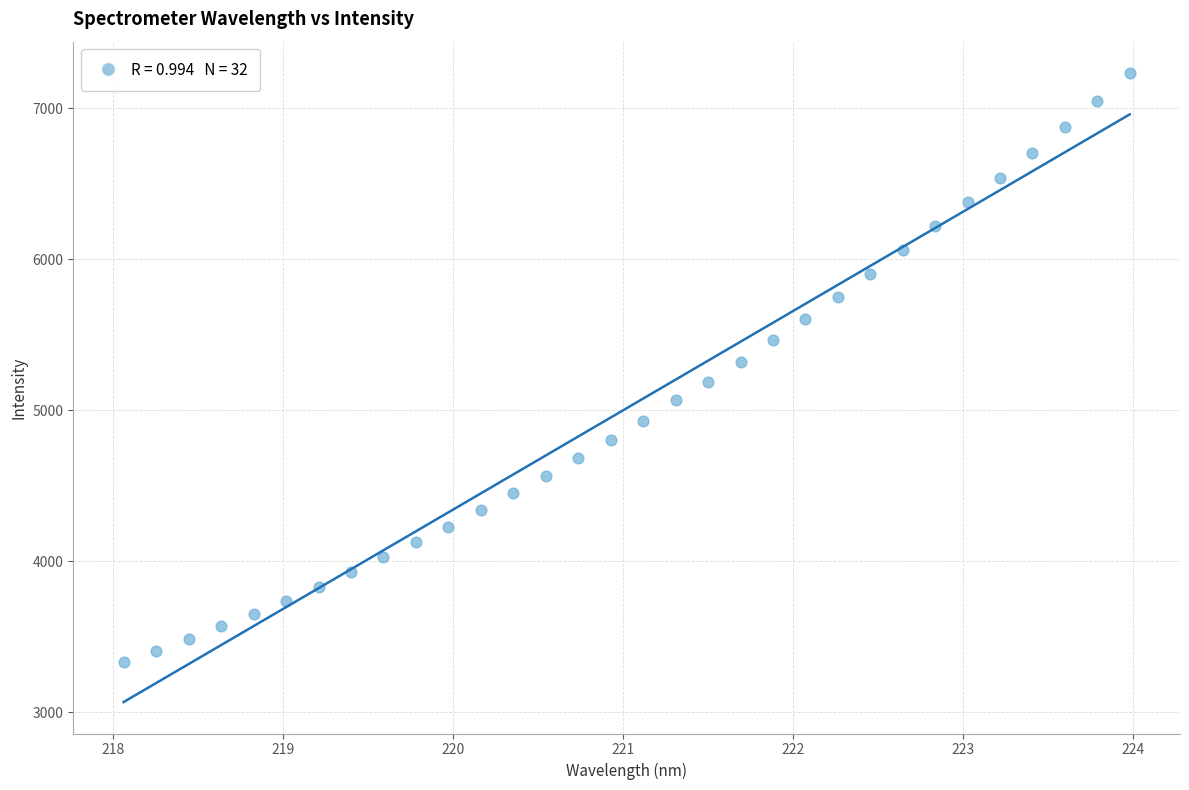

What is the range of X values (max minus min)?

5.9